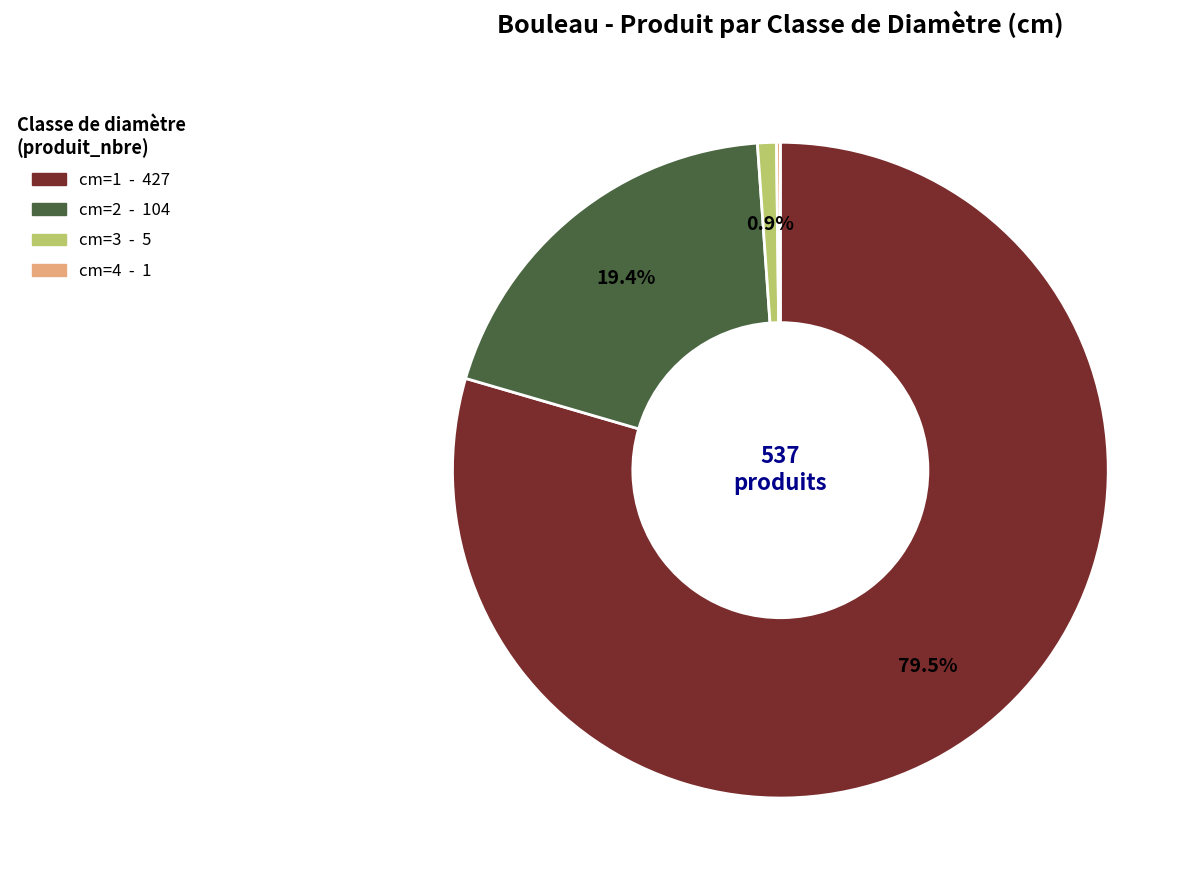

To the nearest percent, what percentage of the pie is cm=3?

1%